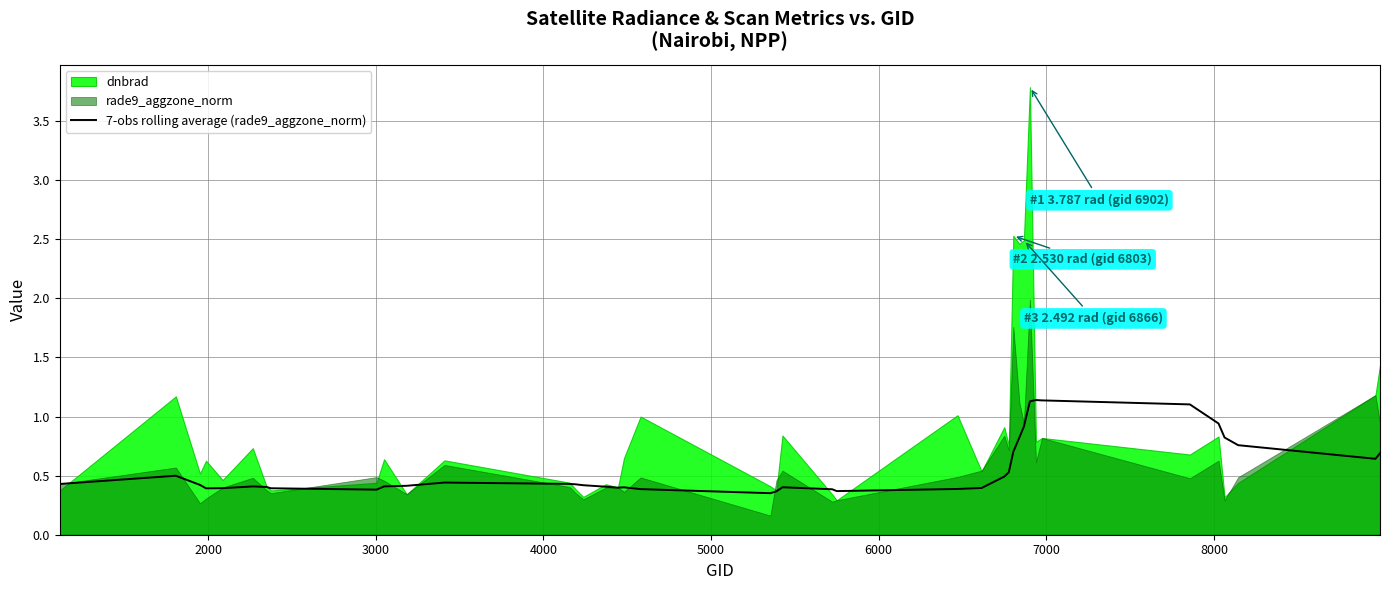

What is the sum of all values?

22.3